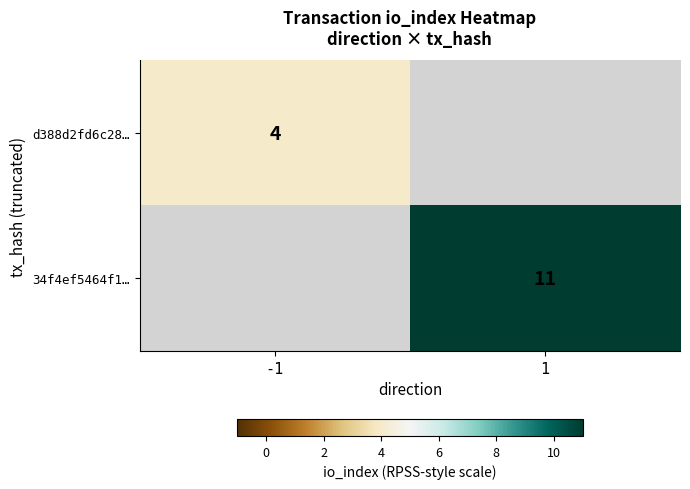

Is it true that d388d2fd6c28… equals 5 at -1?

False